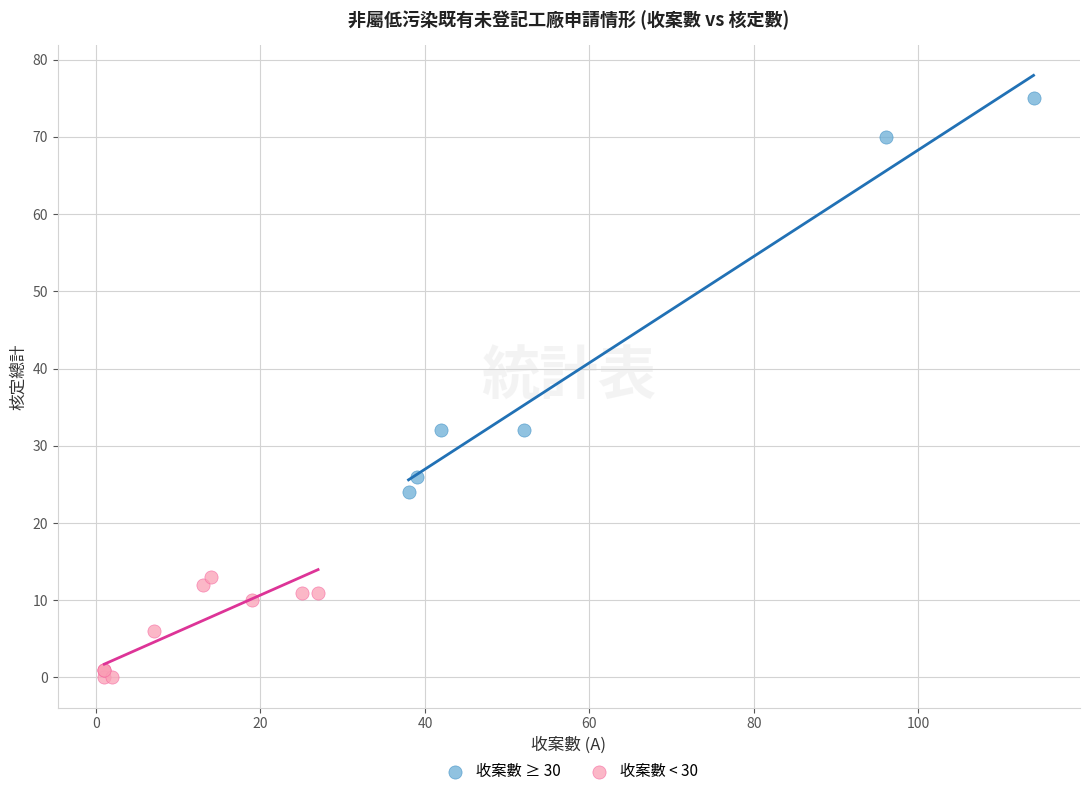

Which series contains the lowest Y value?

收案數 < 30